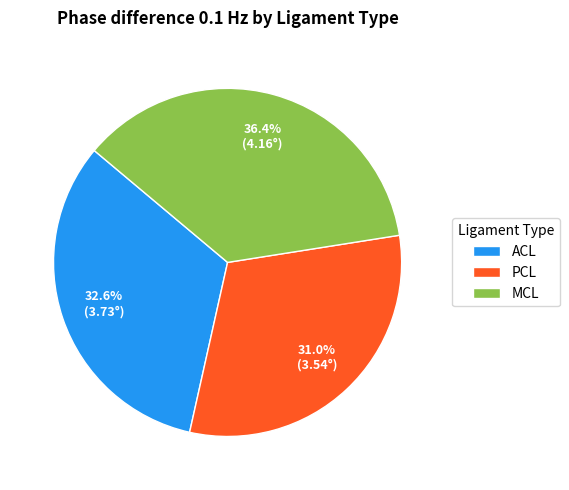

What is the smallest slice in the pie chart?

PCL